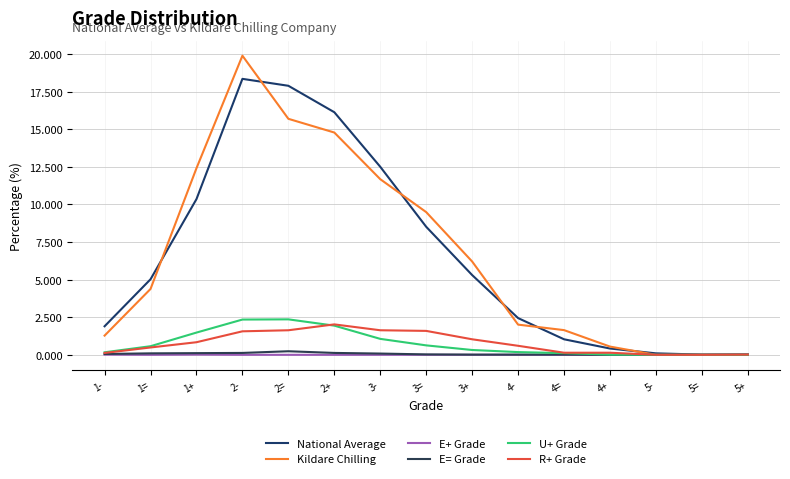

Does the chart have visible grid lines?

Yes